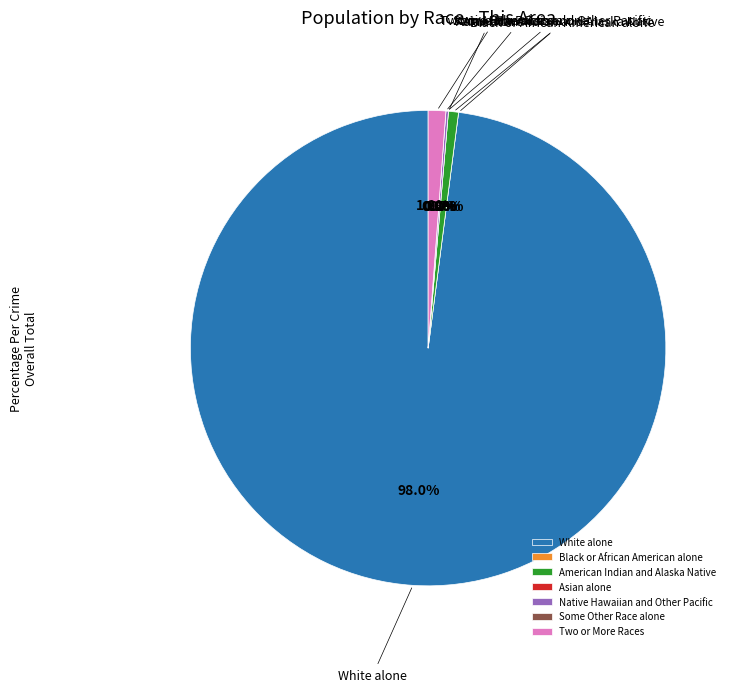

Which has a higher value, Some Other Race alone or Two or More Races?

Two or More Races